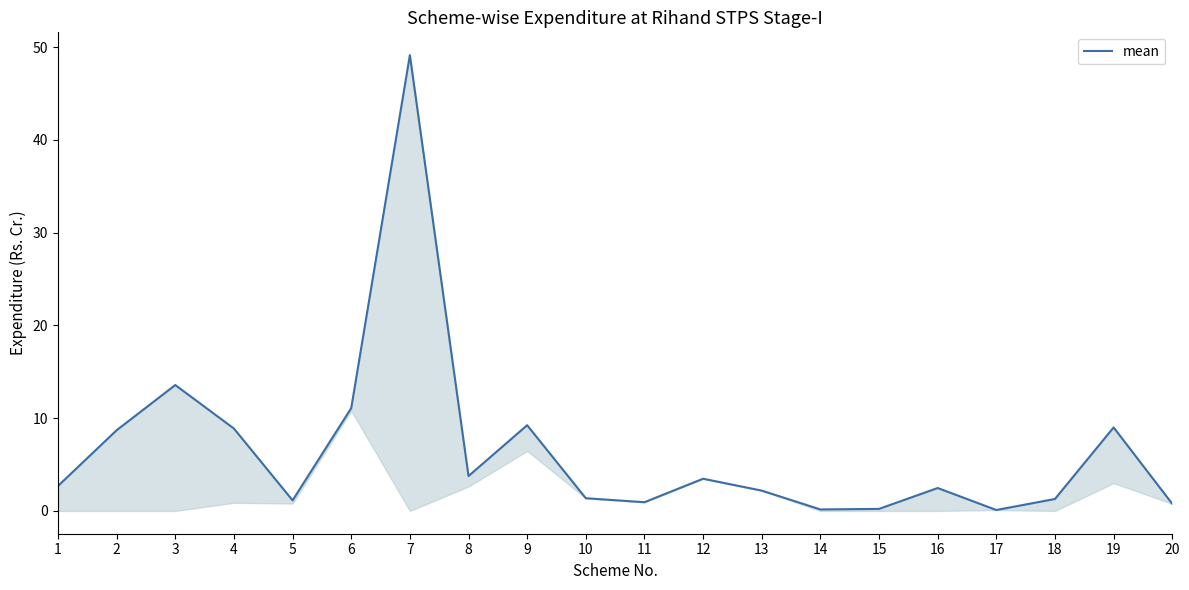

How many lines are shown in the chart?

1